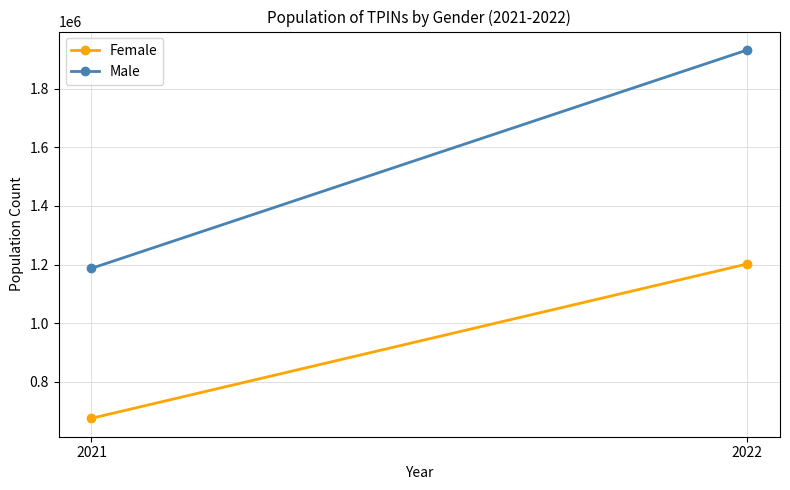

What is the value of the Female point at the 1st from the left?

675243